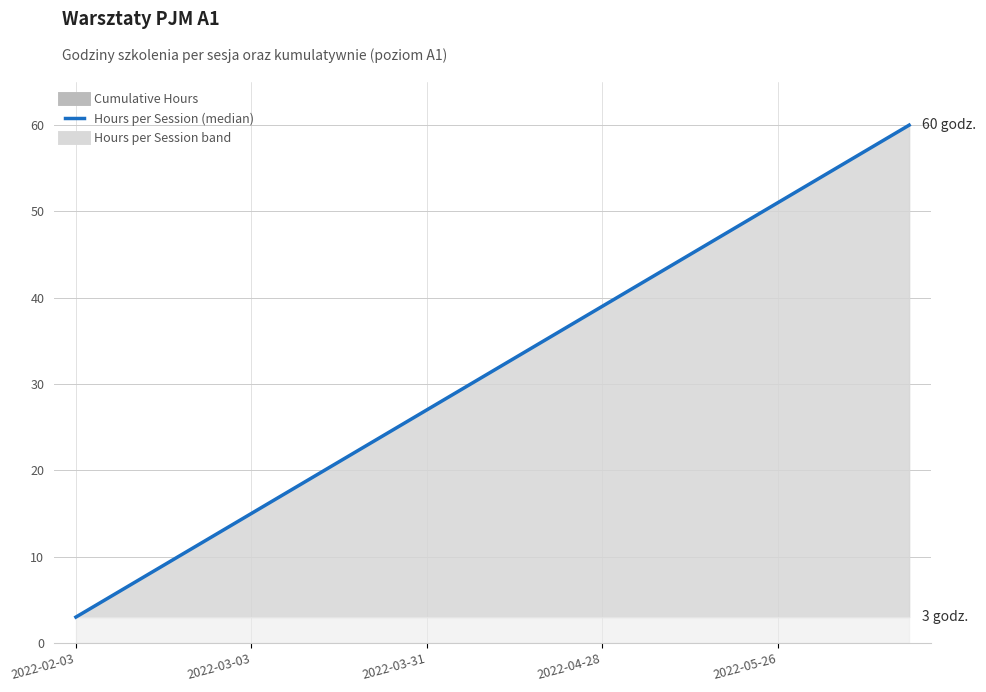

What is the greatest value displayed?

60